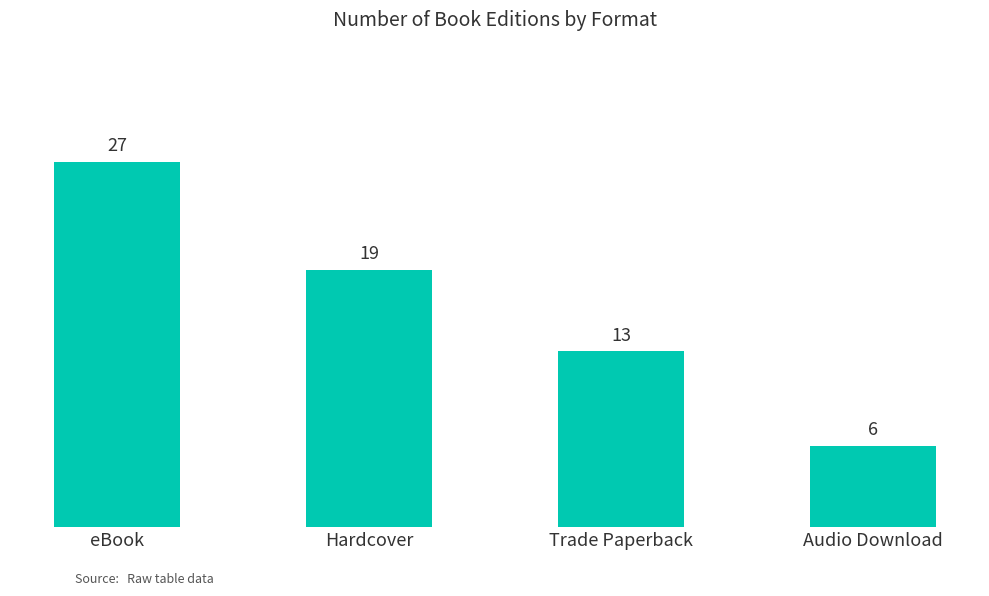

How many bars are there in total?

4